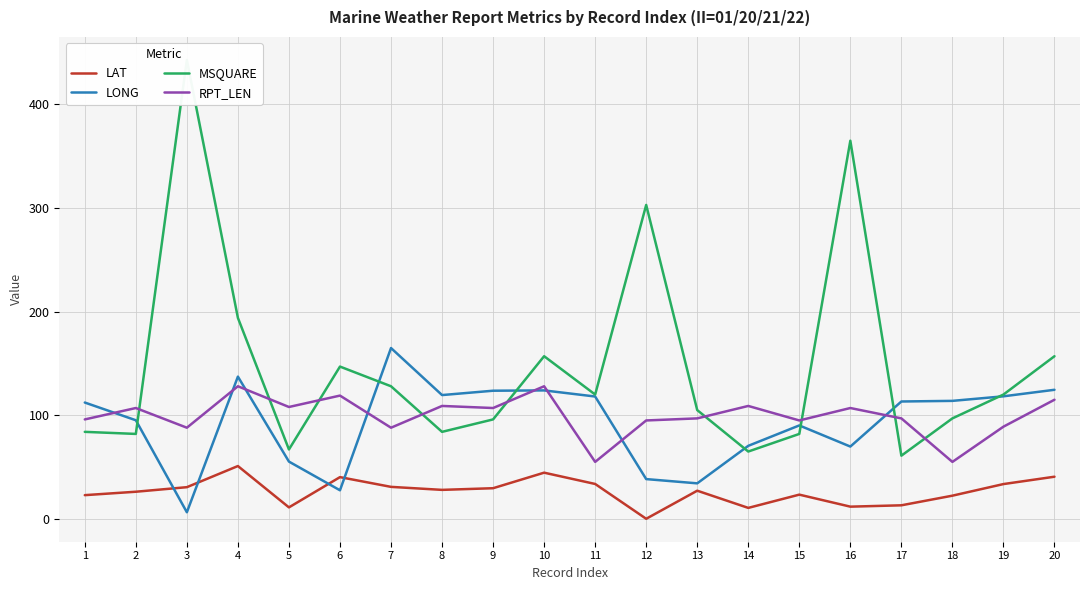

True or false: LONG has more than 1 interior local peaks.

True